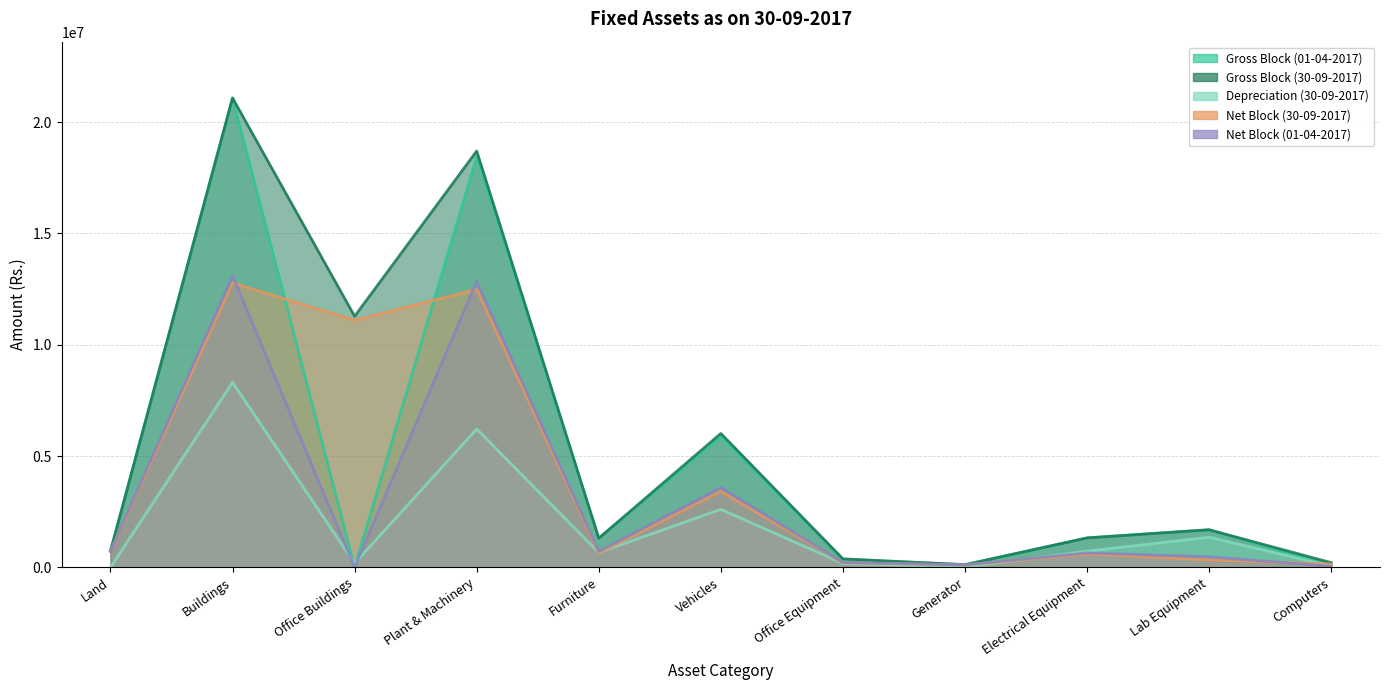

Between Electrical Equipment and Lab Equipment, which is larger?

Lab Equipment